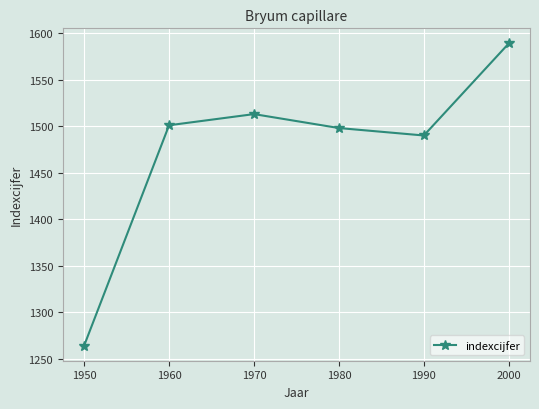

Reading right to left, list all the values displayed in this chart.

2000=1589	1990=1490	1980=1498	1970=1513	1960=1501	1950=1264